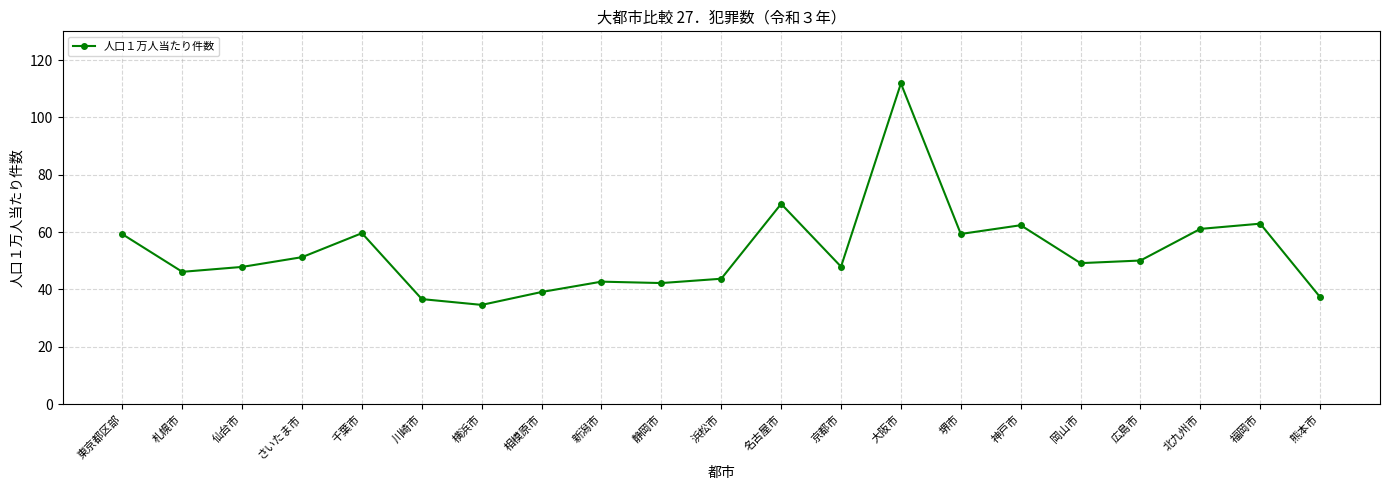

Where does the data first go above 49?

東京都区部